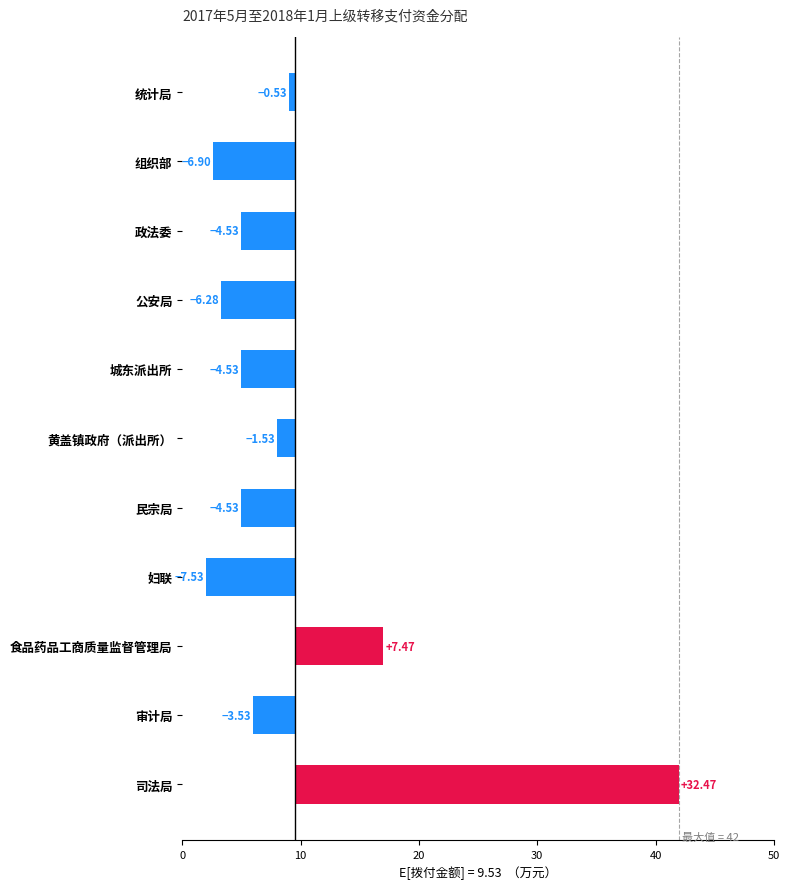

How many bars are there in total?

11